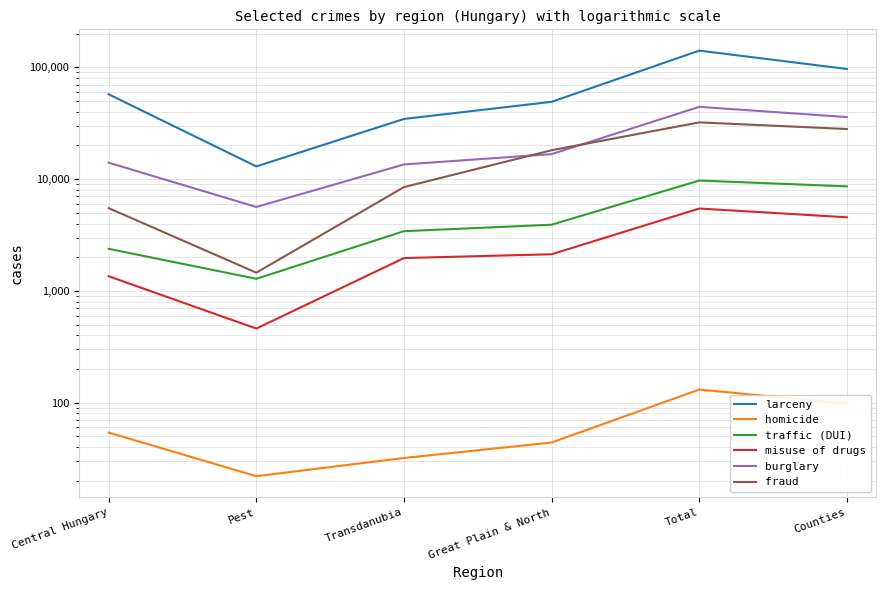

Rank the series at Transdanubia from highest to lowest value.

larceny, burglary, fraud, traffic (DUI), misuse of drugs, homicide